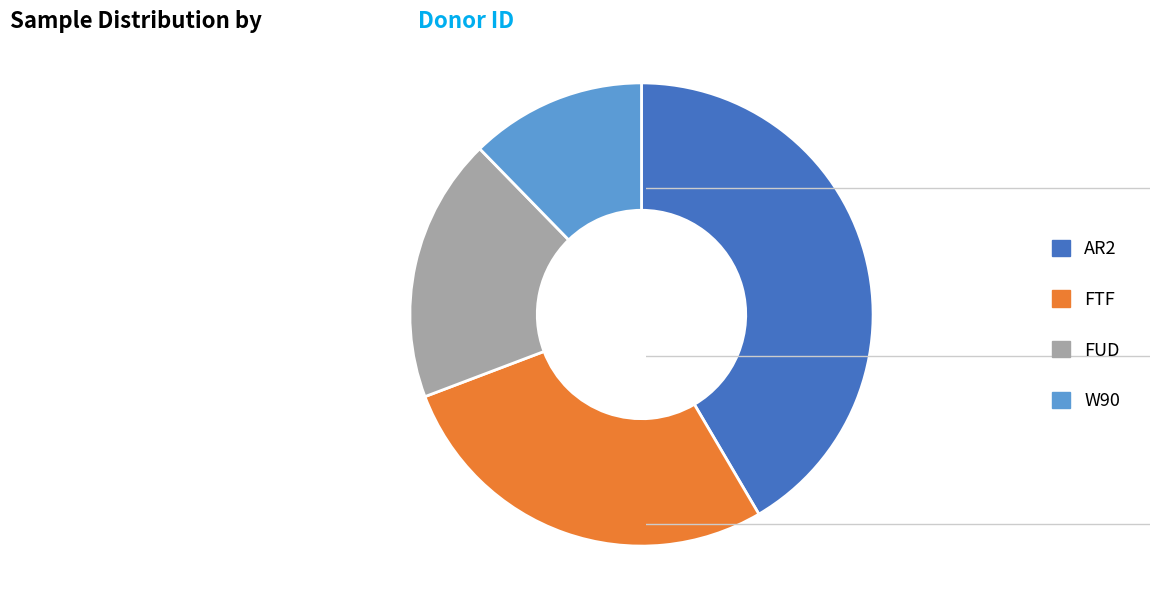

Approximately how many times larger is the value at FTF compared to AR2?

0.7